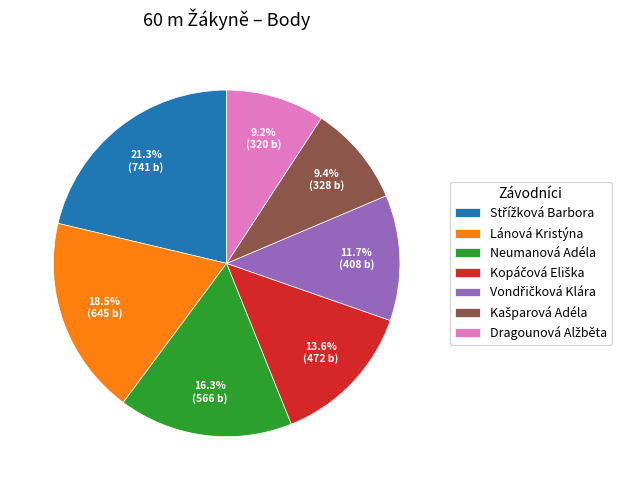

Is there any slice that represents more than half of the pie?

No